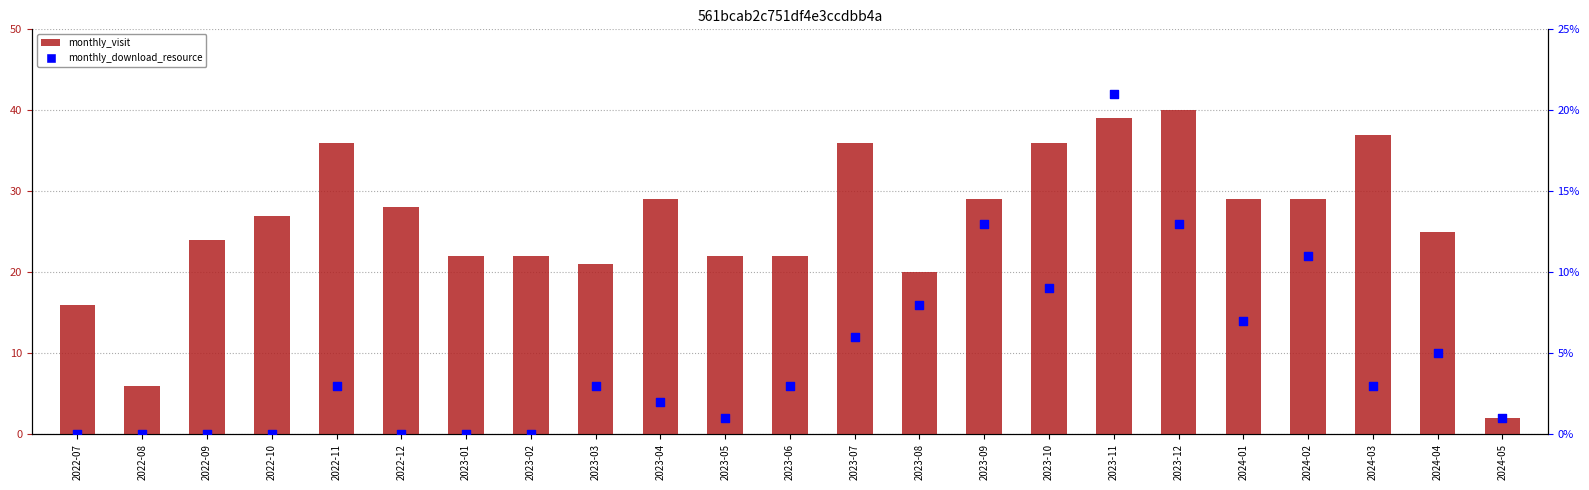

What are all the series names shown in the legend?

monthly_visit, monthly_download_resource